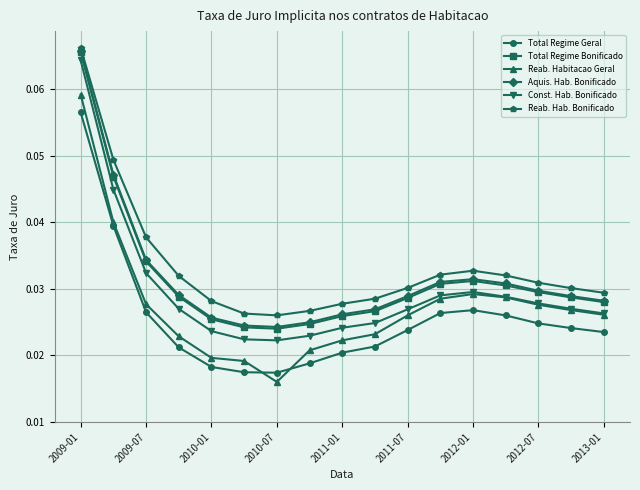

At how many categories does at least one series exceed 0?

17